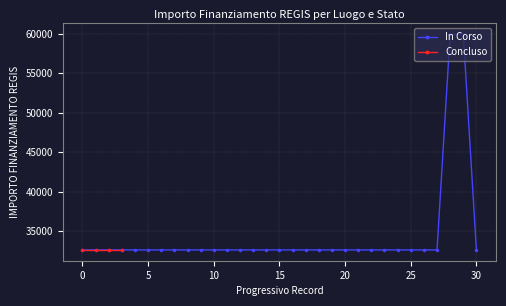

What is the highest value of the In Corso series?

59966